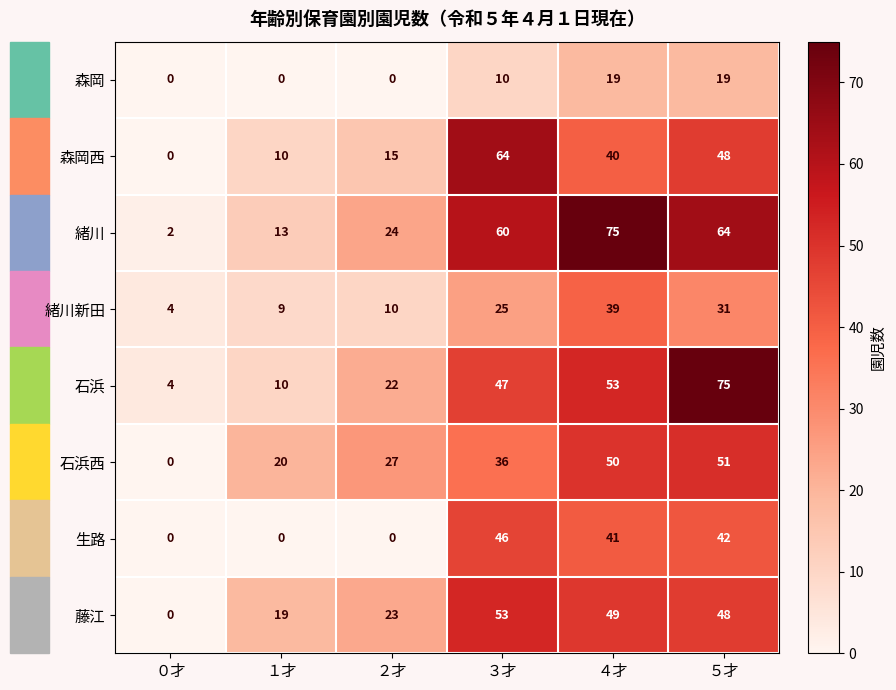

Which series changed the most between ０才 and ３才?

森岡西